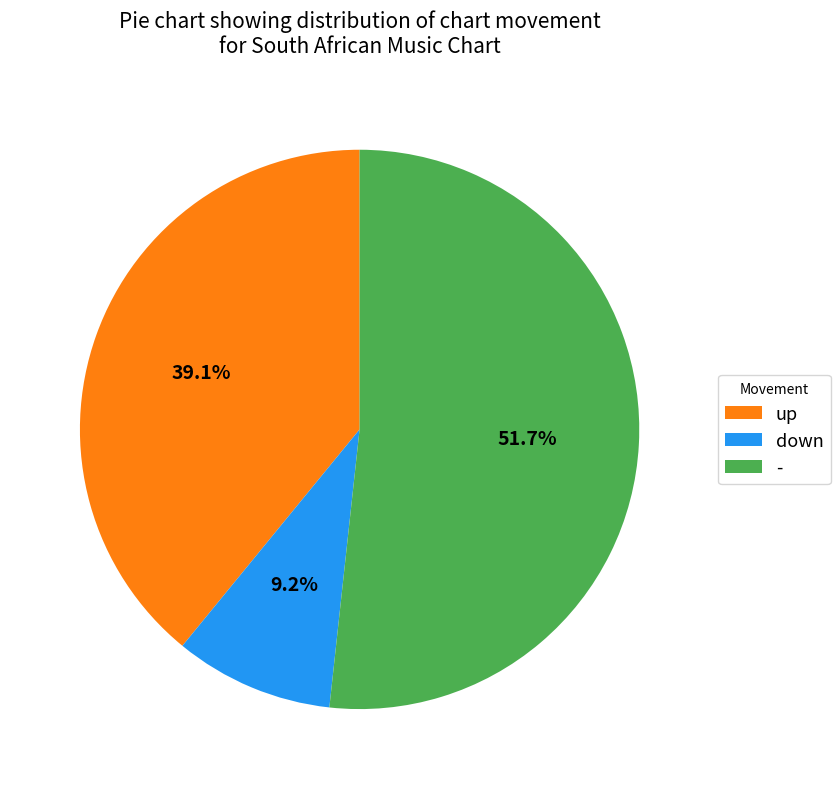

Which category has the biggest portion of the pie?

-